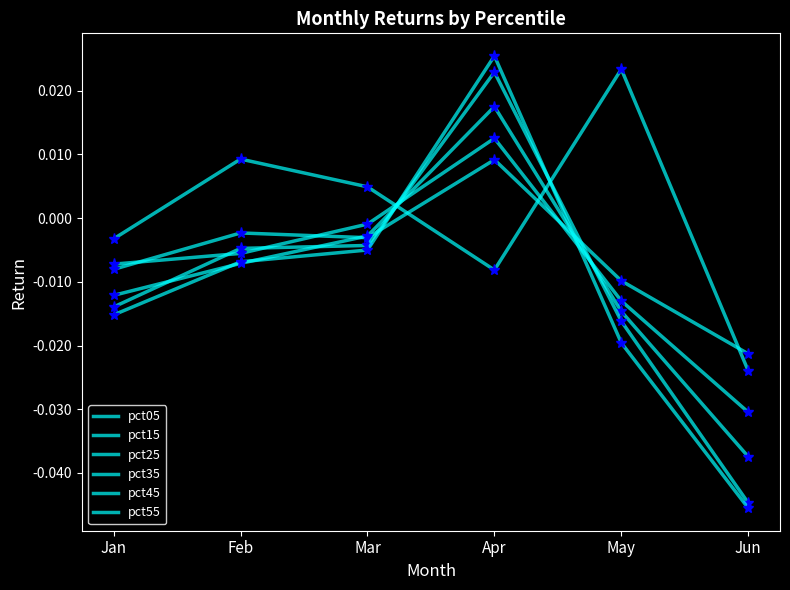

Which series changed the most between Apr and Jun?

pct55